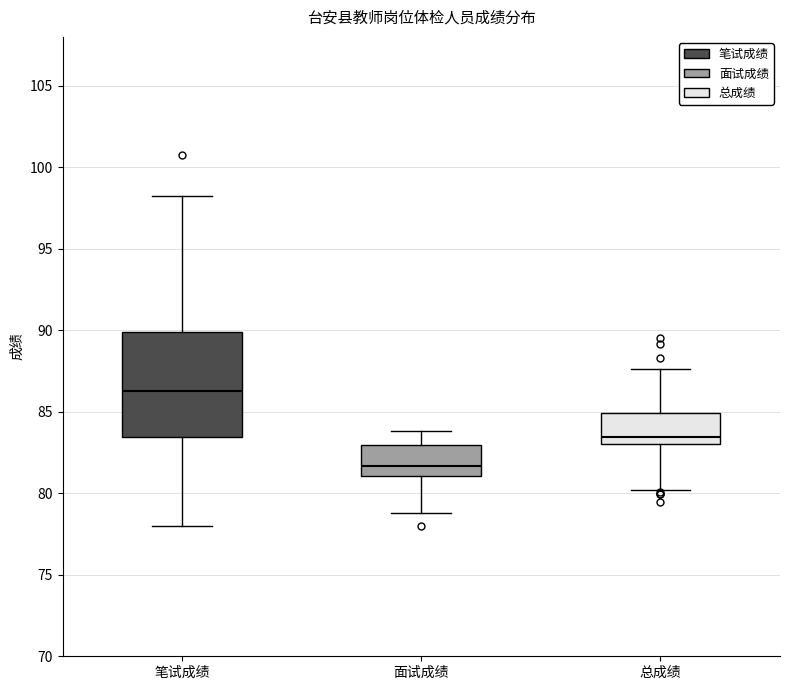

Reading left to right, read every box against the y-axis: the position of its median line, the range the box covers, and the ends of its whiskers. The values are not printed on the chart, so give them approximately, as read against the axis.

笔试成绩: median 86.5, box 83.5 to 90.0, whiskers 78.0 to 98.5
面试成绩: median 81.5, box 81.0 to 83.0, whiskers 79.0 to 84.0
总成绩: median 83.5, box 83.0 to 85.0, whiskers 80.0 to 87.5